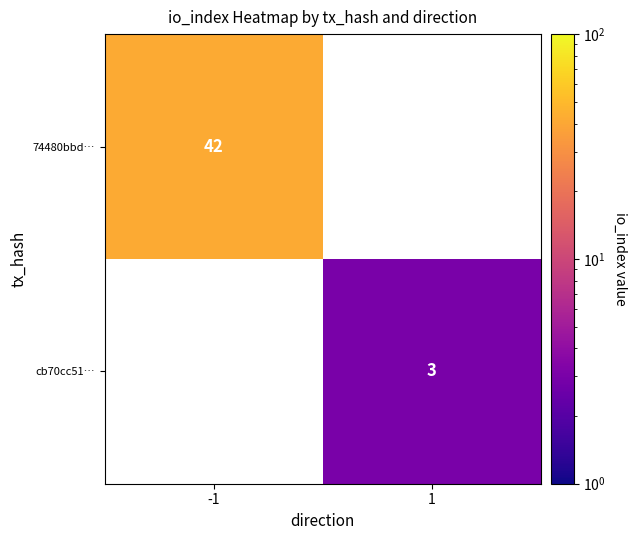

Is it true that 74480bbd… equals 42 at -1?

True